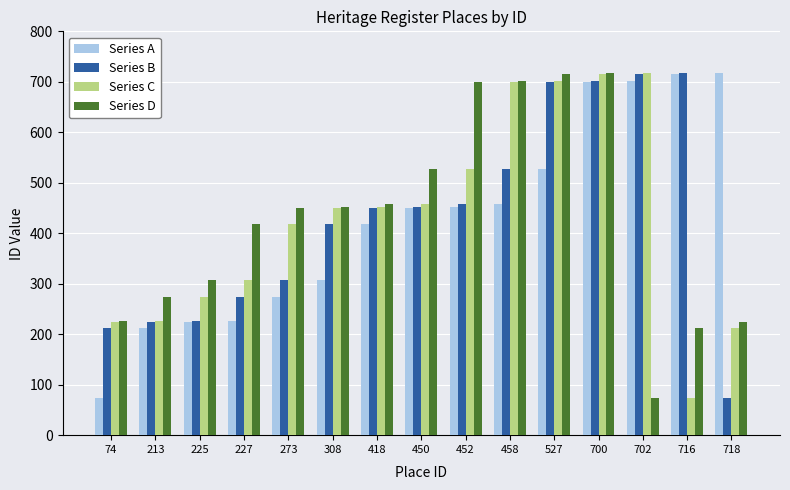

At how many categories does at least one series exceed 116?

15